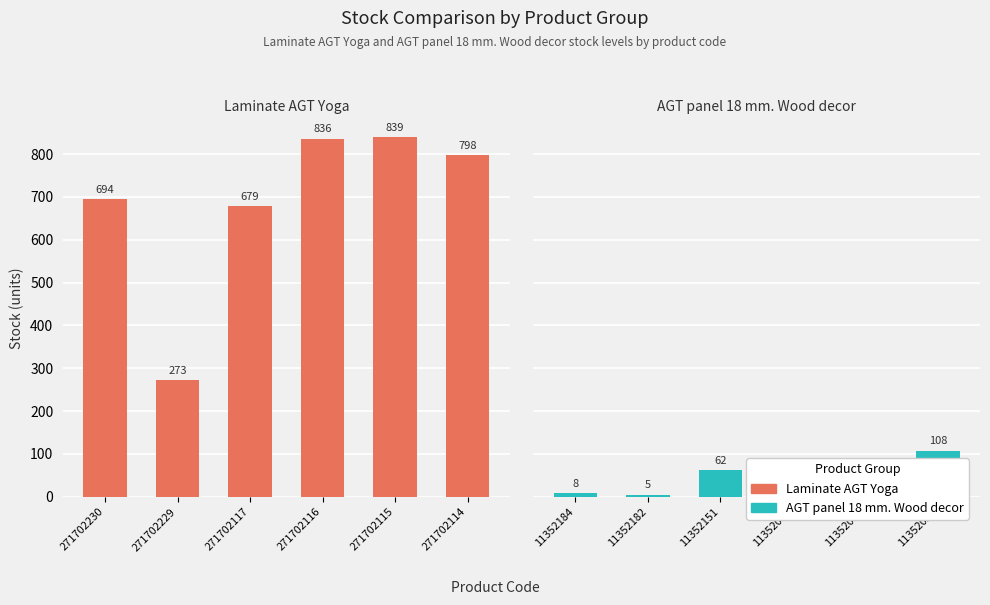

Where is Laminate AGT Yoga nearest to the value 556?

271702117